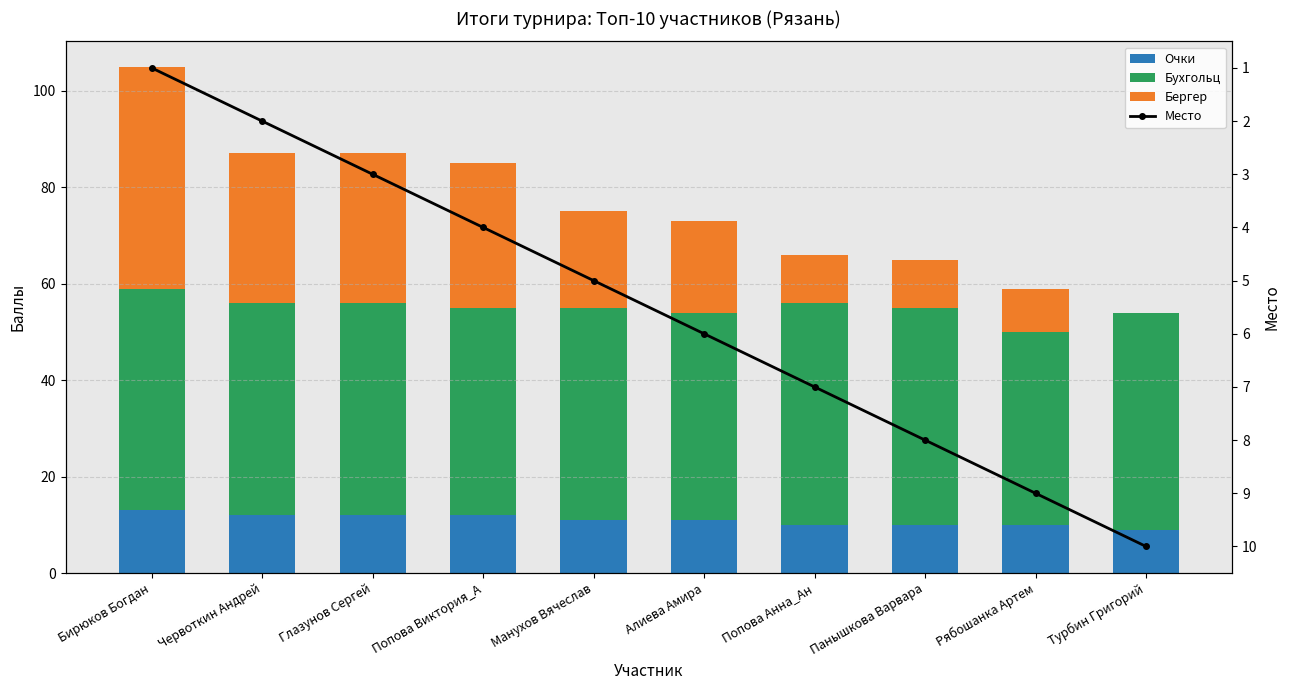

What is the difference between the Очки values at Турбин Григорий and Панышкова Варвара?

1